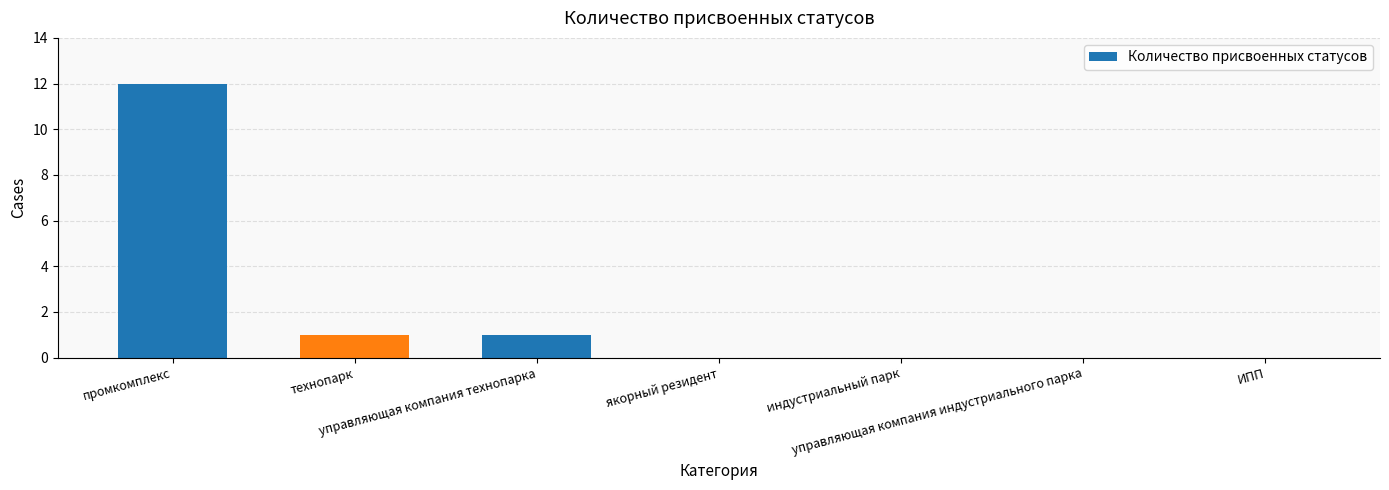

Reading left to right, list all the values displayed in this chart.

12	1	1	0	0	0	0